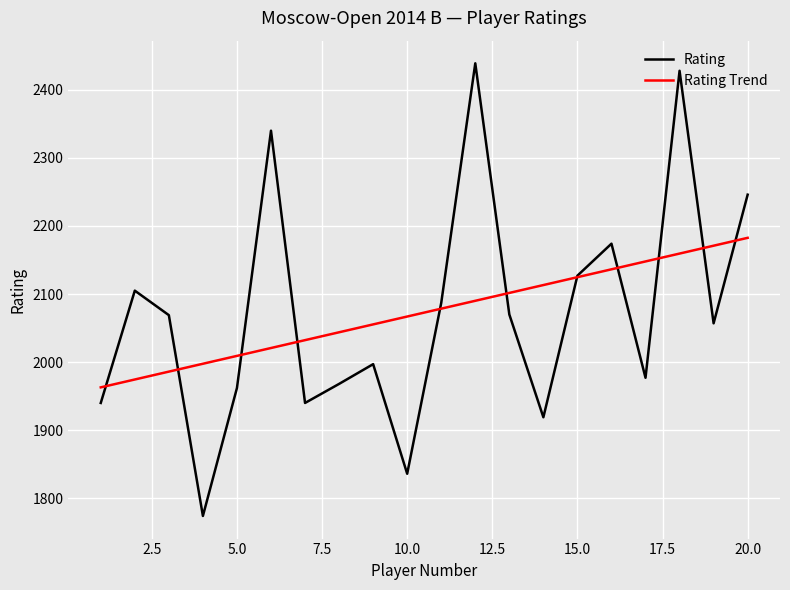

What is the value of the 15th point from the left?

2127